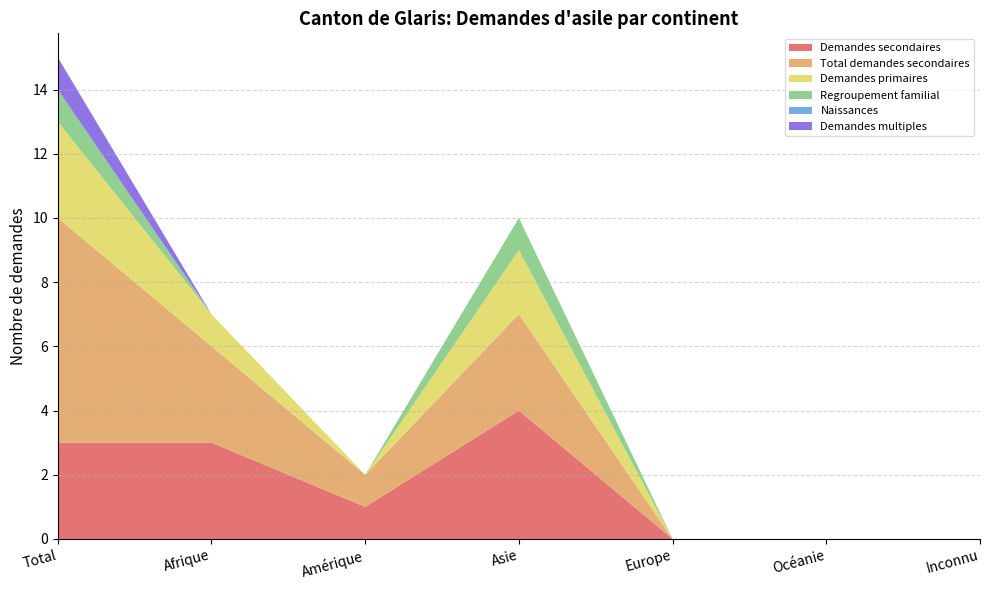

Reading left to right, what are all the values shown in this chart?

Demandes secondaires: Total=3	Afrique=3	Amérique=1	Asie=4	Europe=0	Océanie=0	Inconnu=0
Total demandes secondaires: Total=7	Afrique=3	Amérique=1	Asie=3	Europe=0	Océanie=0	Inconnu=0
Demandes primaires: Total=3	Afrique=1	Amérique=0	Asie=2	Europe=0	Océanie=0	Inconnu=0
Regroupement familial: Total=1	Afrique=0	Amérique=0	Asie=1	Europe=0	Océanie=0	Inconnu=0
Naissances: Total=0	Afrique=0	Amérique=0	Asie=0	Europe=0	Océanie=0	Inconnu=0
Demandes multiples: Total=1	Afrique=0	Amérique=0	Asie=0	Europe=0	Océanie=0	Inconnu=0